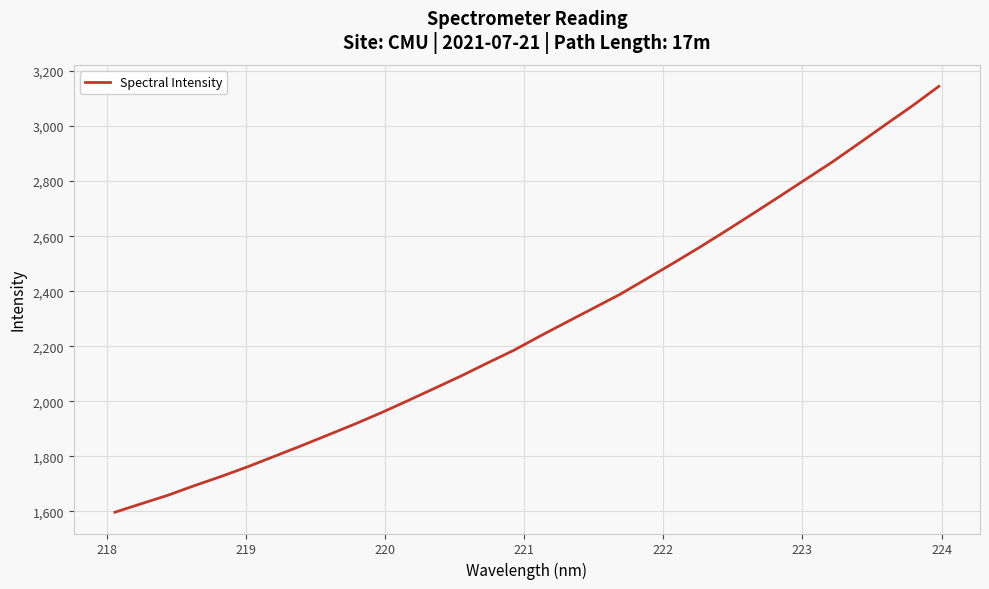

What is the maximum value shown in the chart?

3144.2